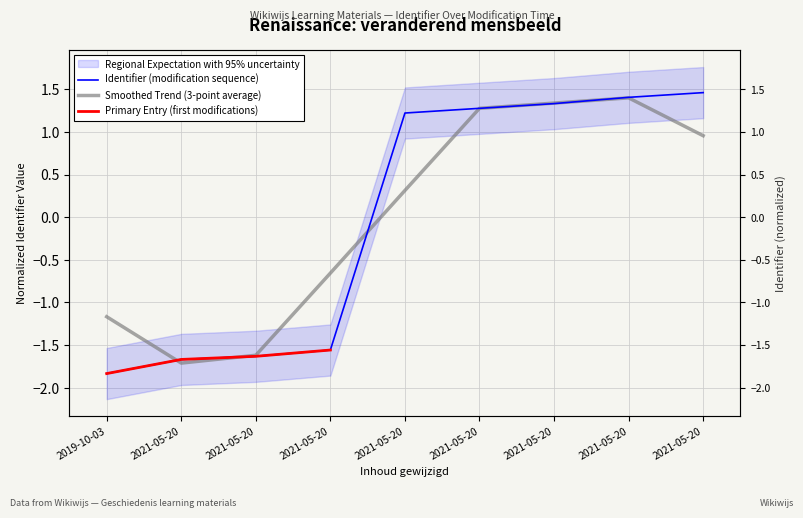

Reading left to right, what are all the values shown in this chart?

-1.8	-1.7	-1.6	-1.6	1.2	1.3	1.3	1.4	1.5